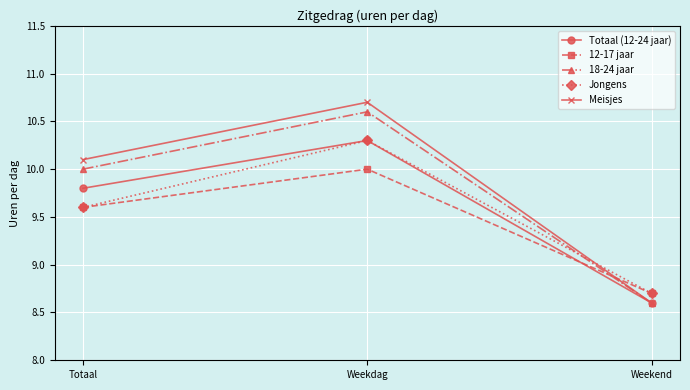

Which series has the largest total across all categories?

Meisjes